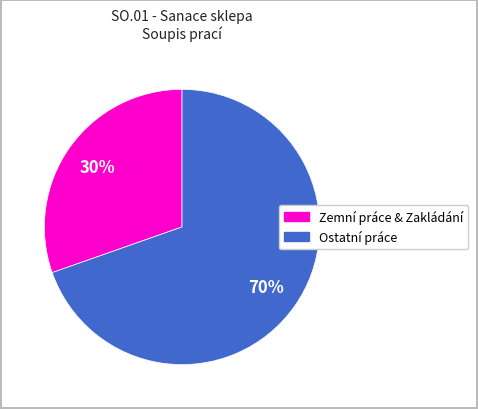

To the nearest percent, what is the average slice percentage?

50%